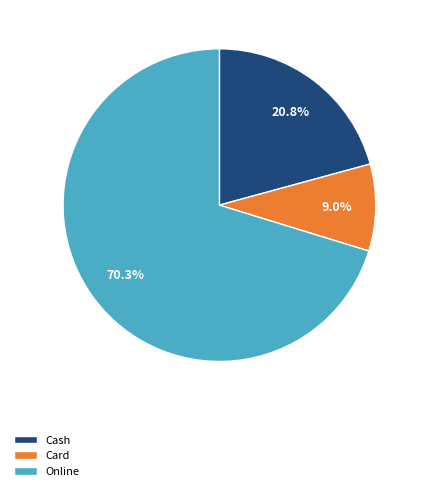

Which has a higher value, Online or Card?

Online